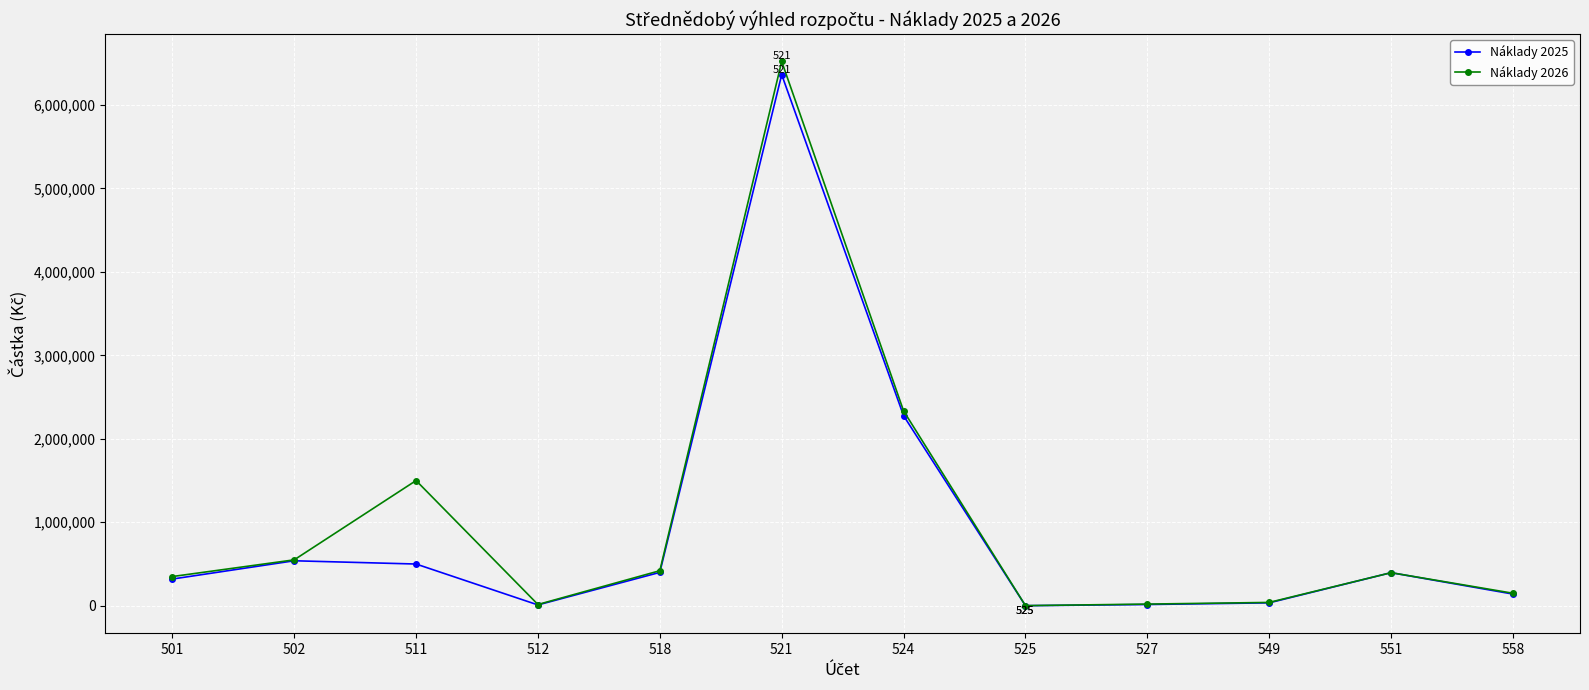

What is the difference between the maximum and second lowest values in the Náklady 2025 series?

6352500